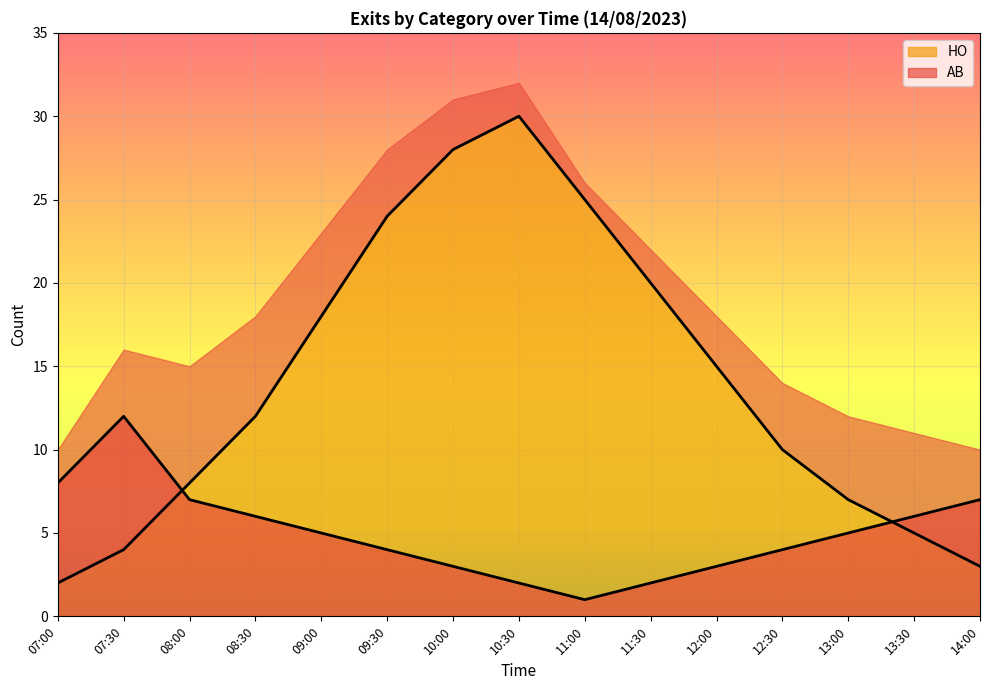

What is the total value across all series at 13:00?

12